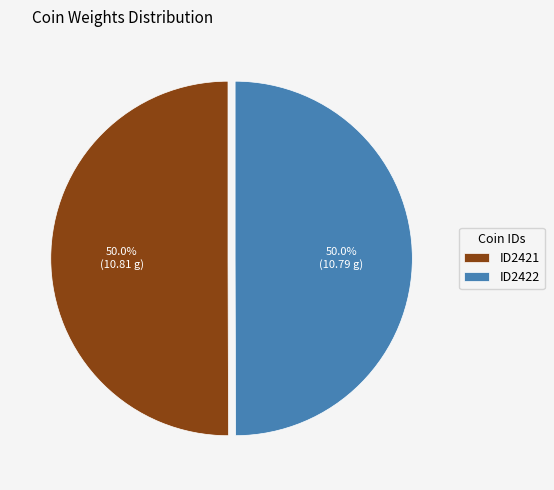

Approximately how many times larger is the value at ID2421 compared to ID2422?

1.0